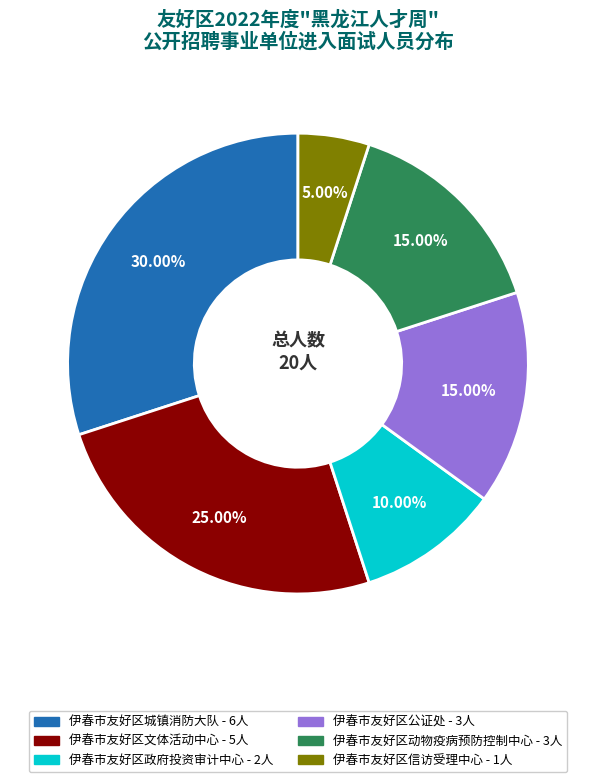

What is the ratio of the value at 伊春市友好区动物疫病预防控制中心 to the value at 伊春市友好区信访受理中心?

3.0